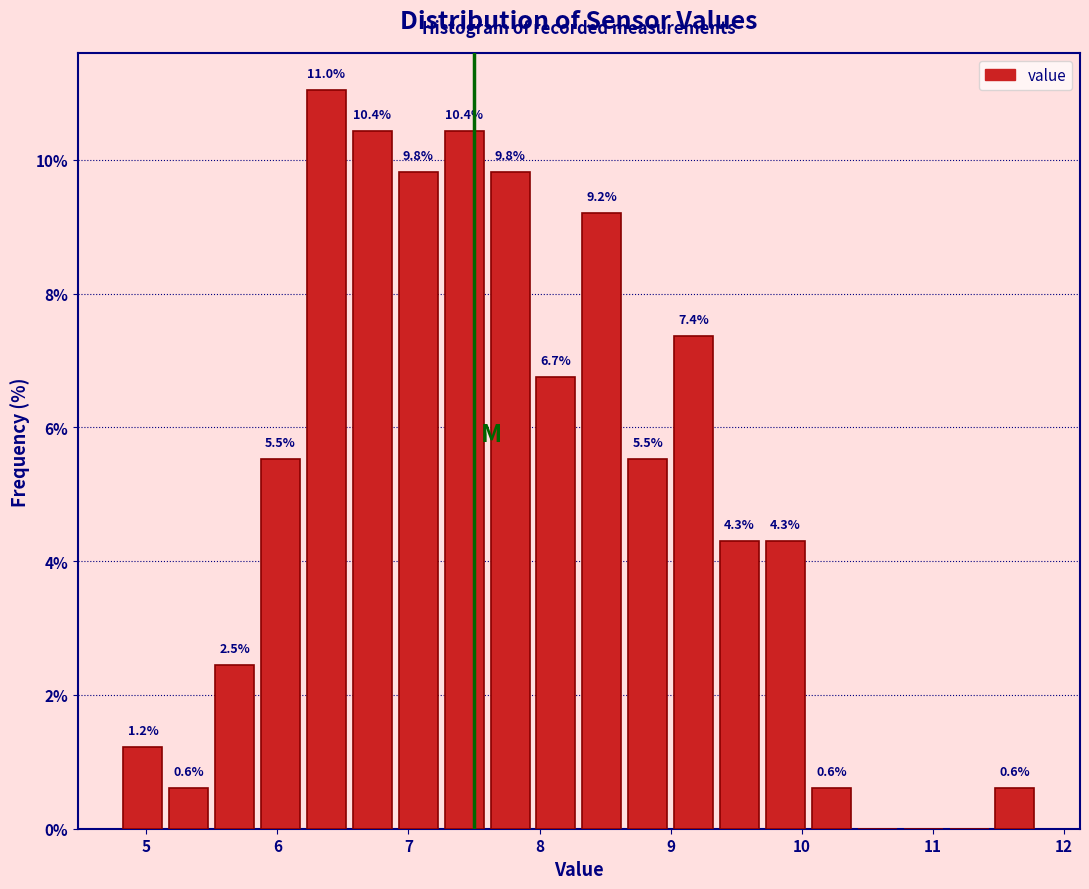

Around what value on the x-axis is the tallest bar? Give the approximate position of its centre, as read against the axis.

6.4